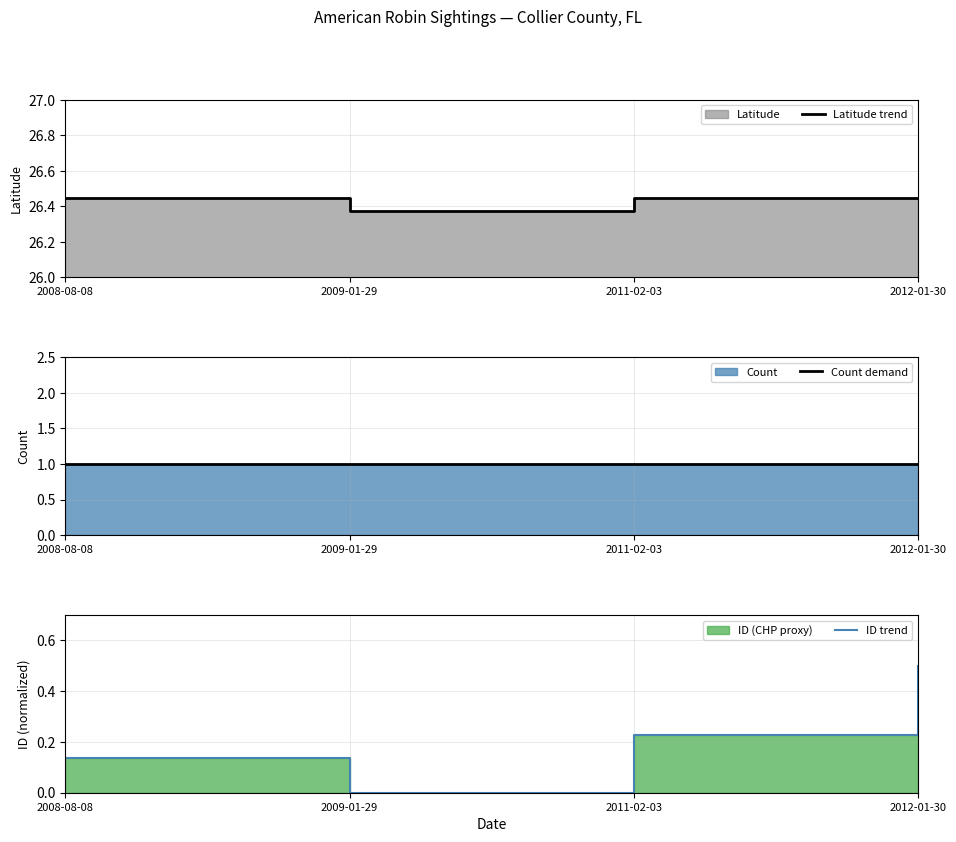

True or false: ID trend and Count demand cross at least once.

False